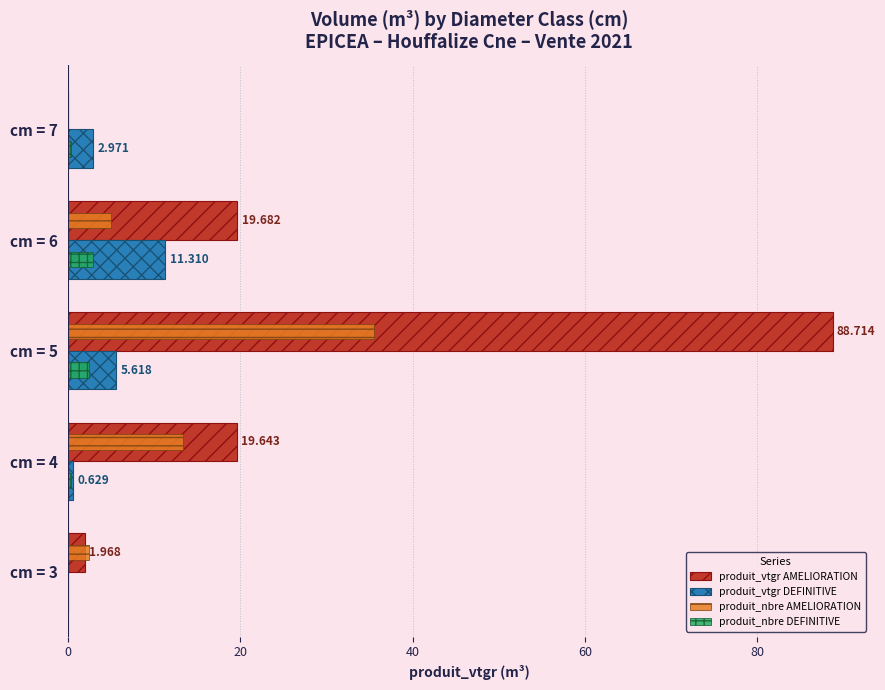

Which series has the largest total across all categories?

produit_vtgr AMELIORATION